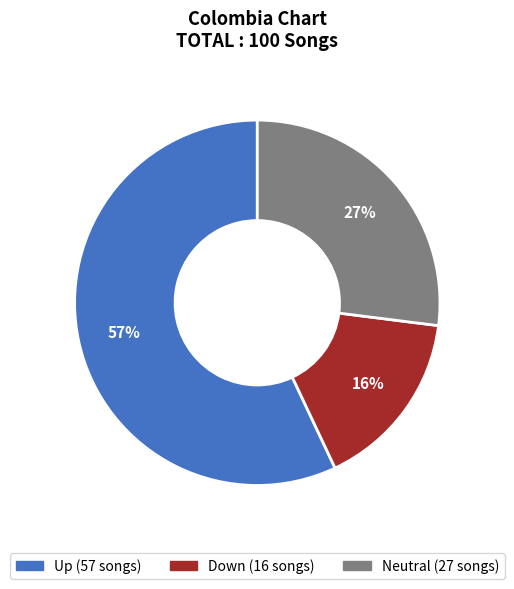

Between Down (16 songs) and Neutral (27 songs), which is larger?

Neutral (27 songs)